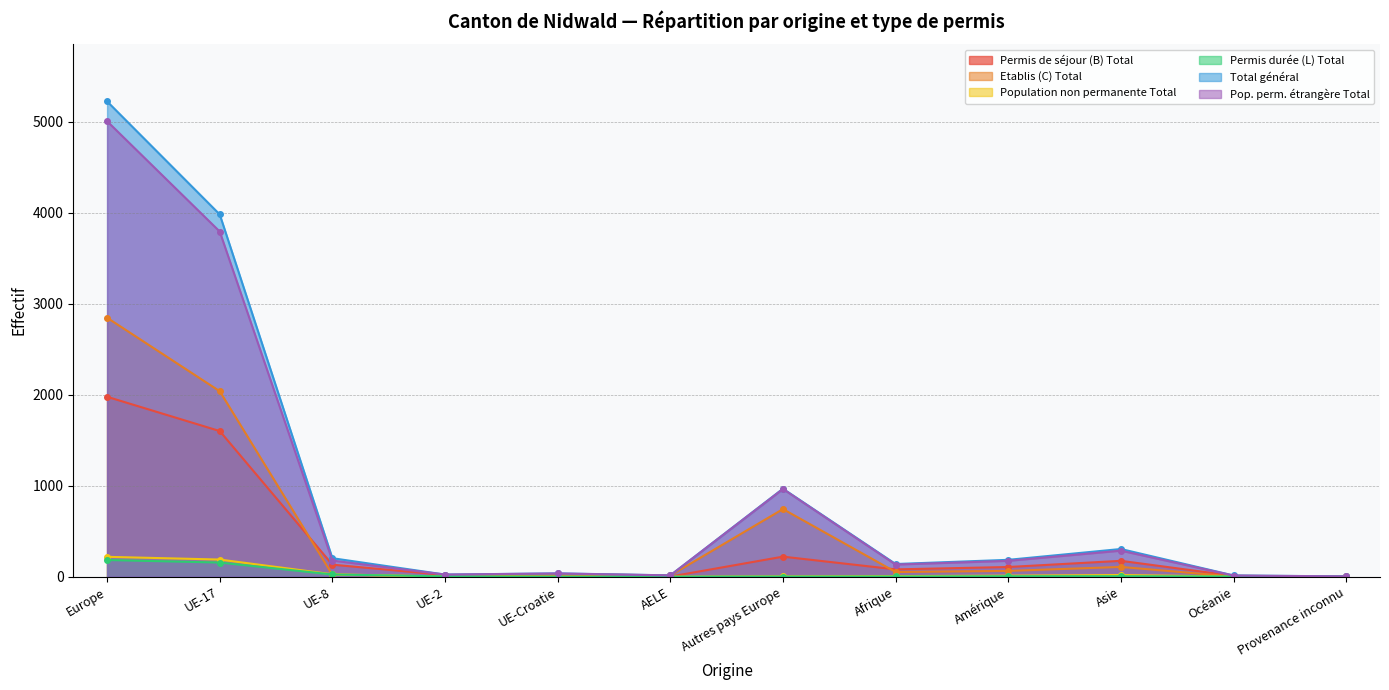

Between which two adjacent categories do Permis de séjour (B) Total and Etablis (C) Total first intersect?

UE-17 and UE-8